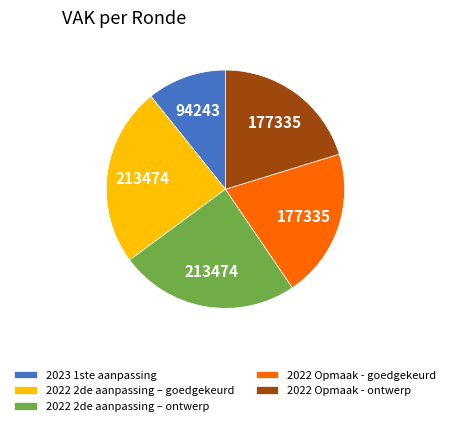

Count the number of slices in the pie.

5